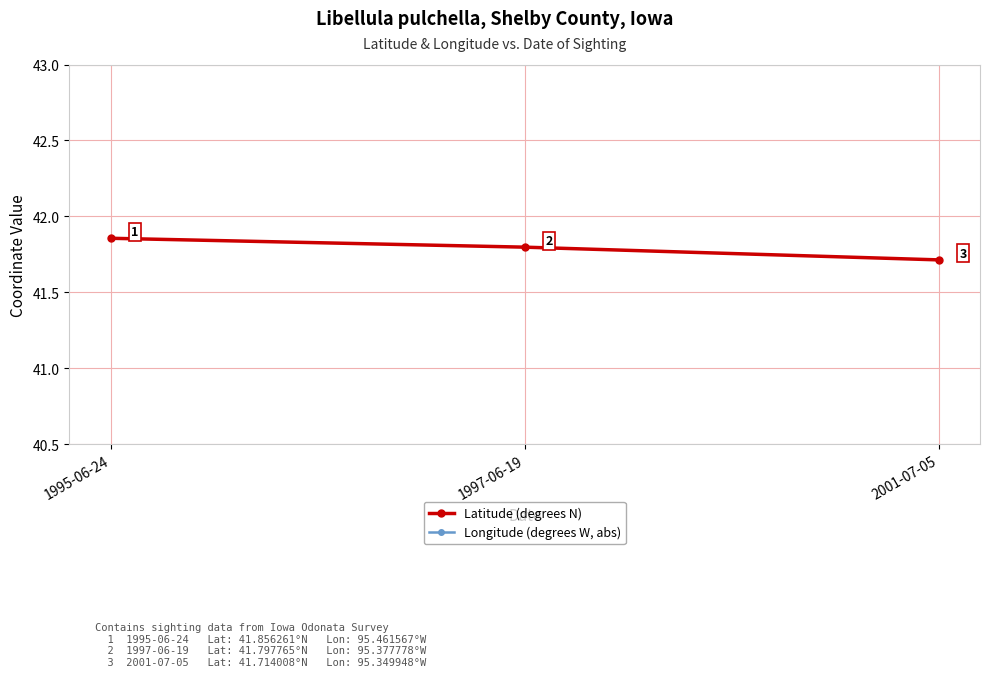

Which has a higher value, 2001-07-05 or 1995-06-24?

1995-06-24